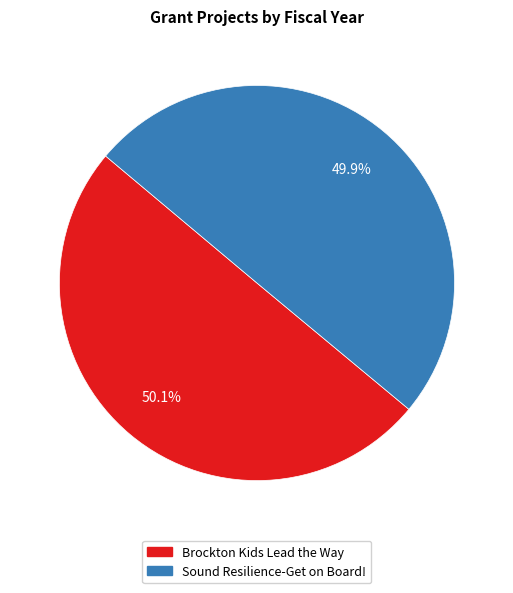

What is the ratio of the value at Brockton Kids Lead the Way to the value at Sound Resilience-Get on Board!?

1.0